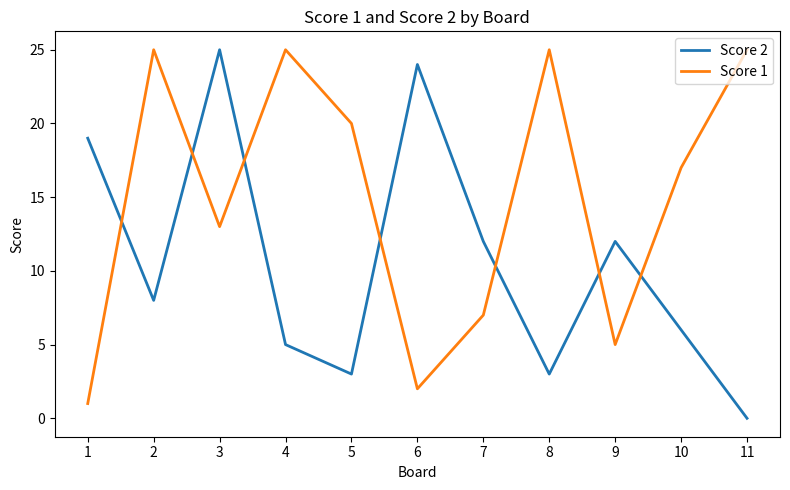

At which category is the sum across all series the highest?

3